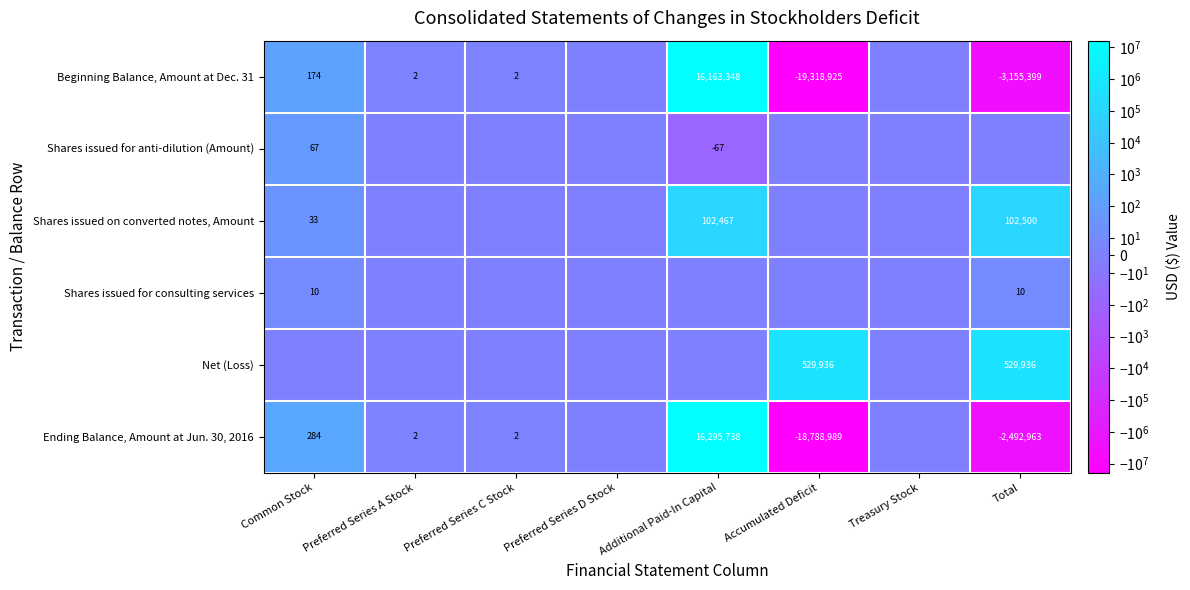

True or false: Ending Balance, Amount at Jun. 30, 2016 has a value of -12691176 at Accumulated Deficit.

False